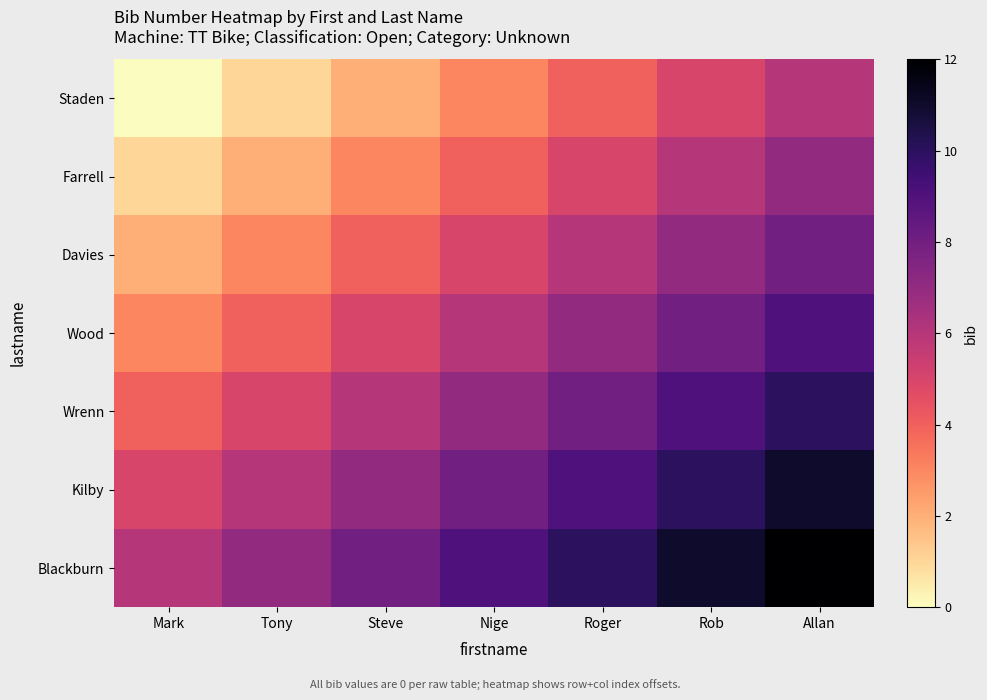

Between Mark and Allan, which series saw the biggest shift?

row_0